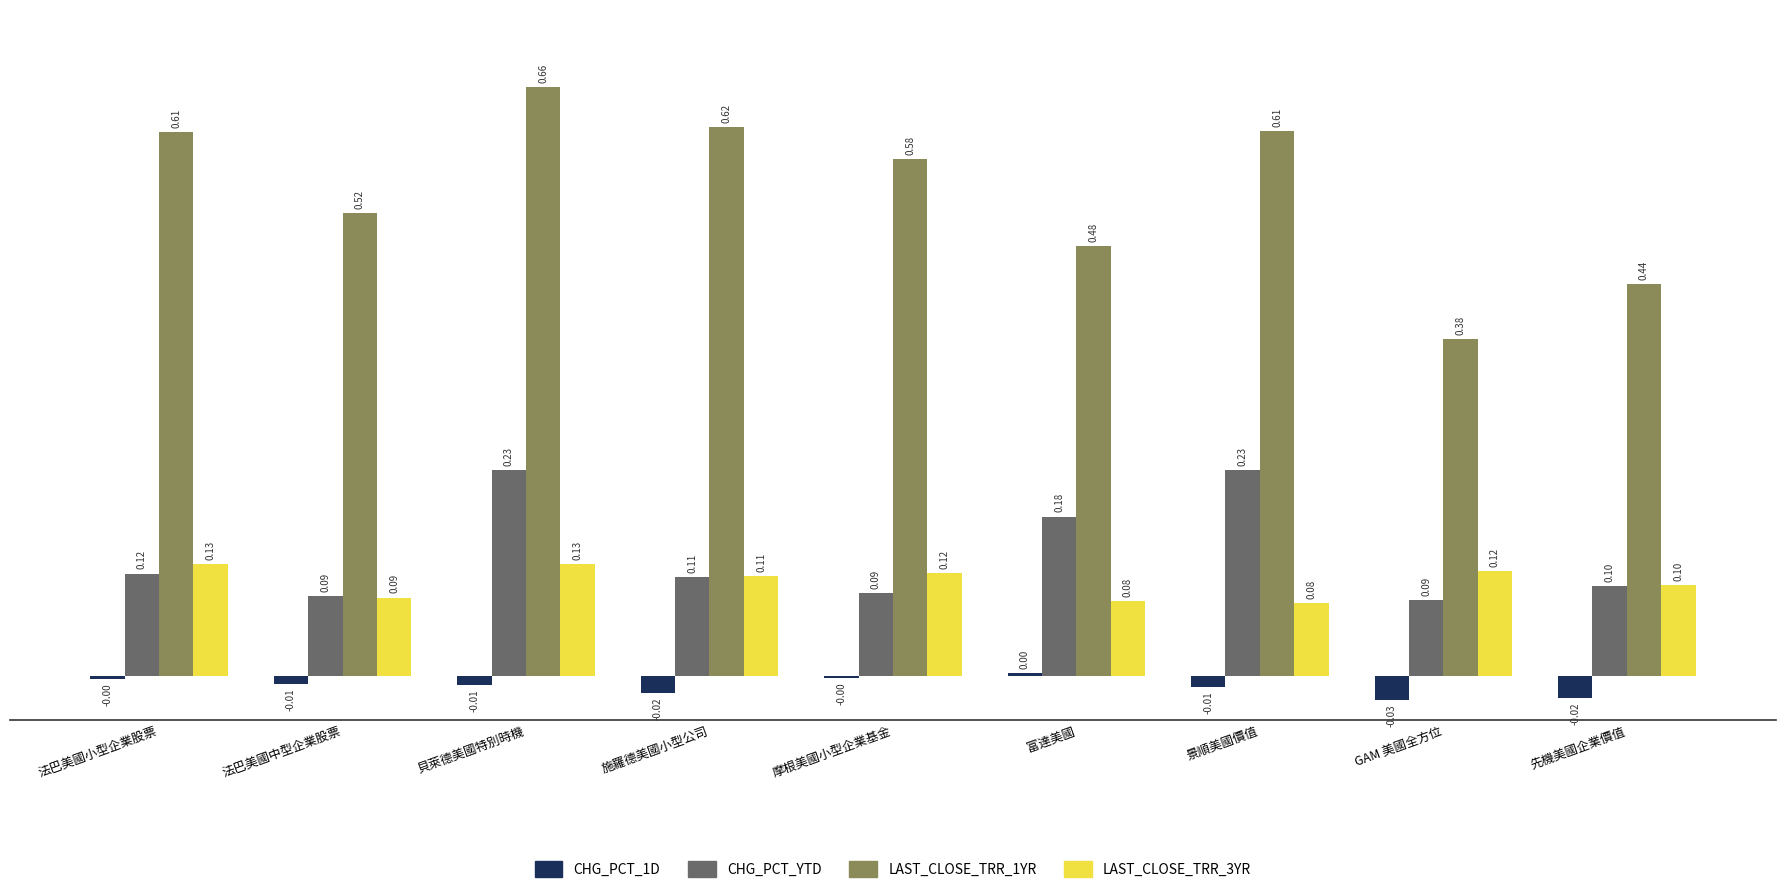

Between 摩根美國小型企業基金 and 景順美國價值, which series saw the biggest shift?

CHG_PCT_YTD